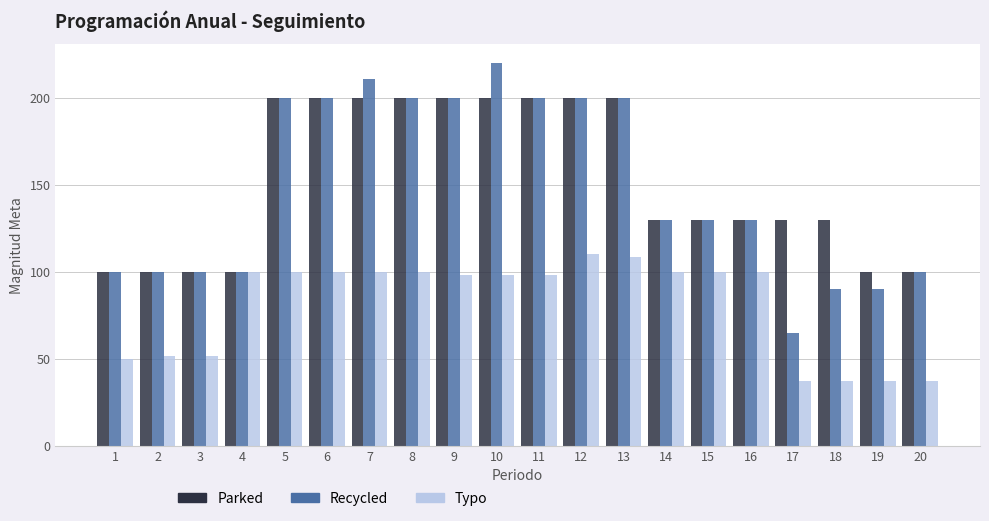

Is it true that Typo equals 100.0 at 16?

True